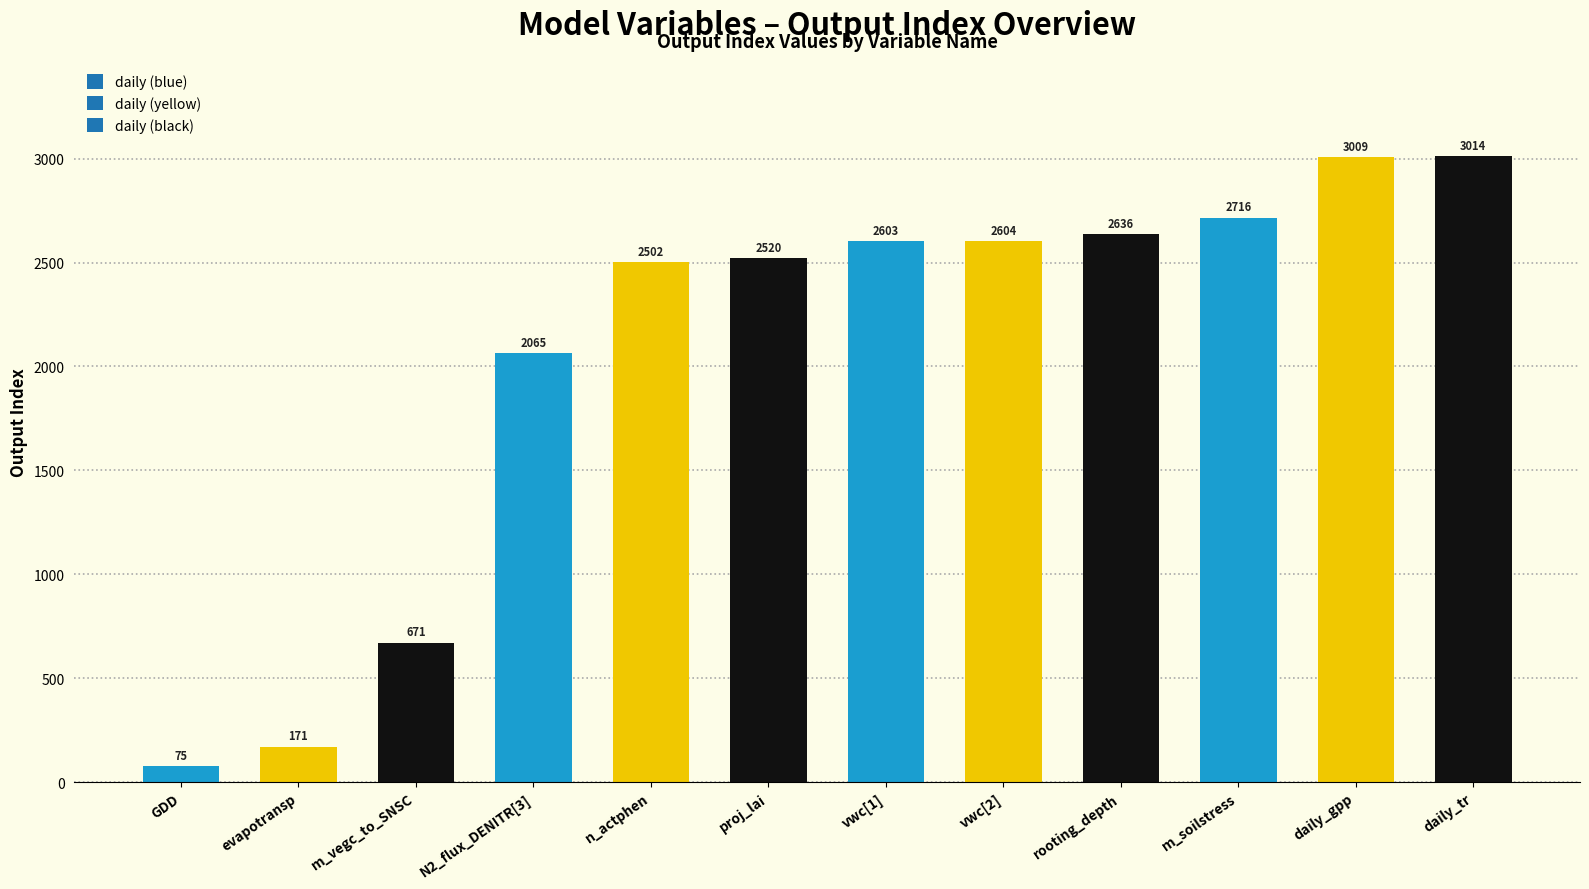

What is the difference between the values at proj_lai and daily_gpp?

489